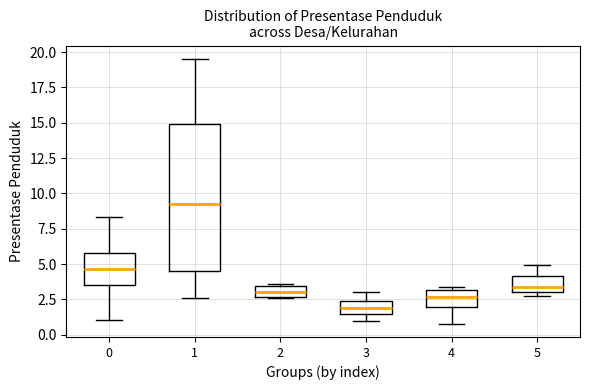

Which box has the lowest median line?

3